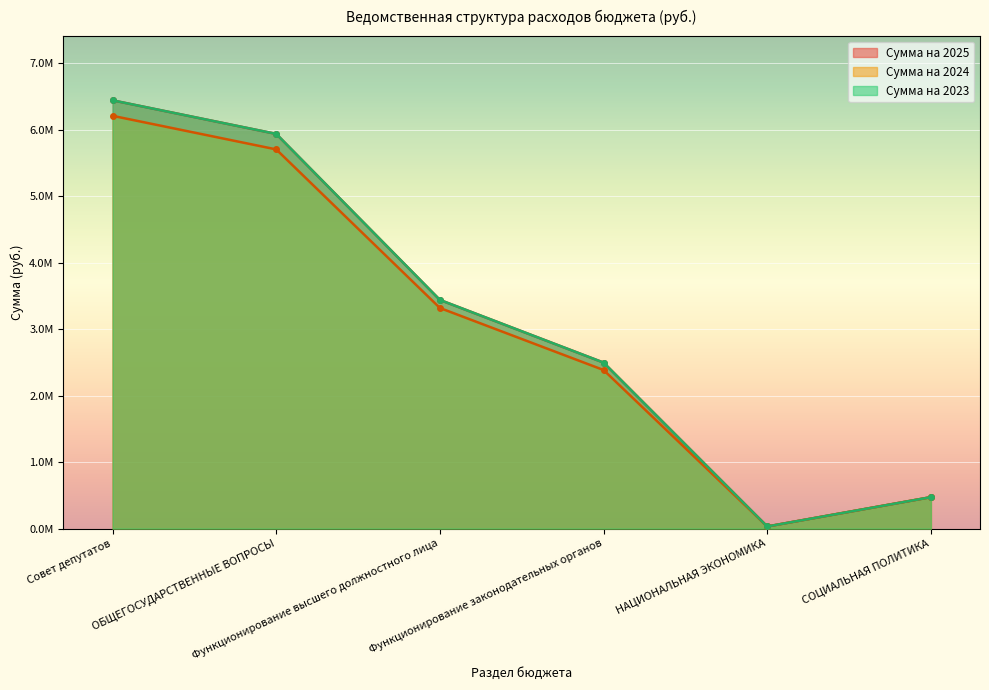

How many data points in Сумма на 2024 are above 3318130?

3